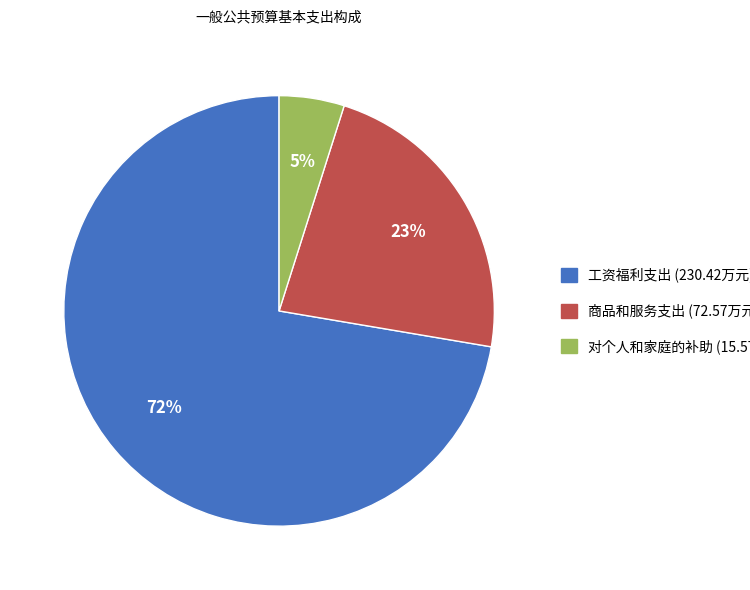

Is it true that 商品和服务支出 is 23% of the pie?

True